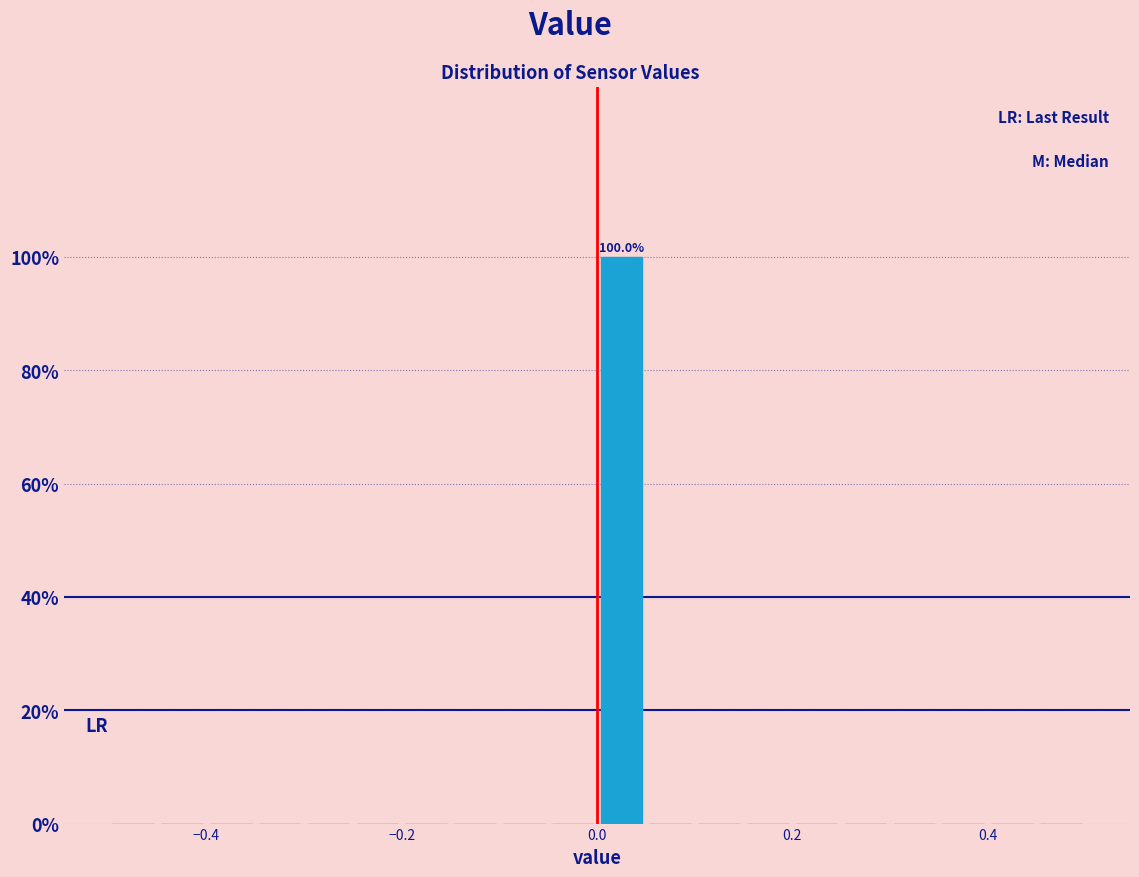

Read against the x-axis, roughly where is the centre of the tallest bar?

0.02